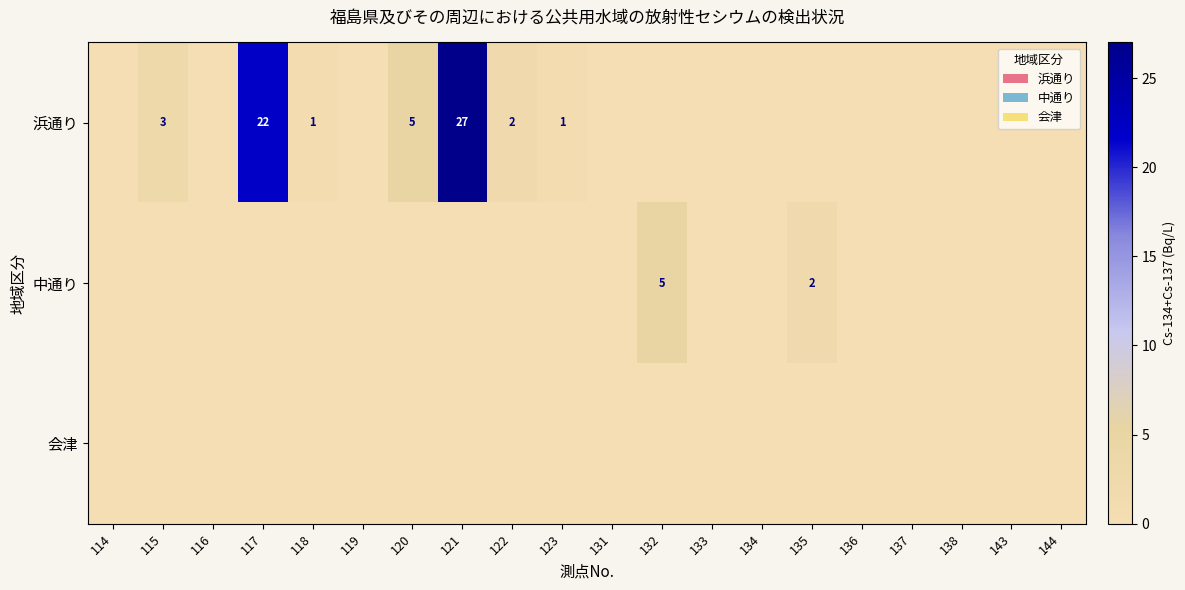

True or false: 浜通り has a value of 2 at 122.

True